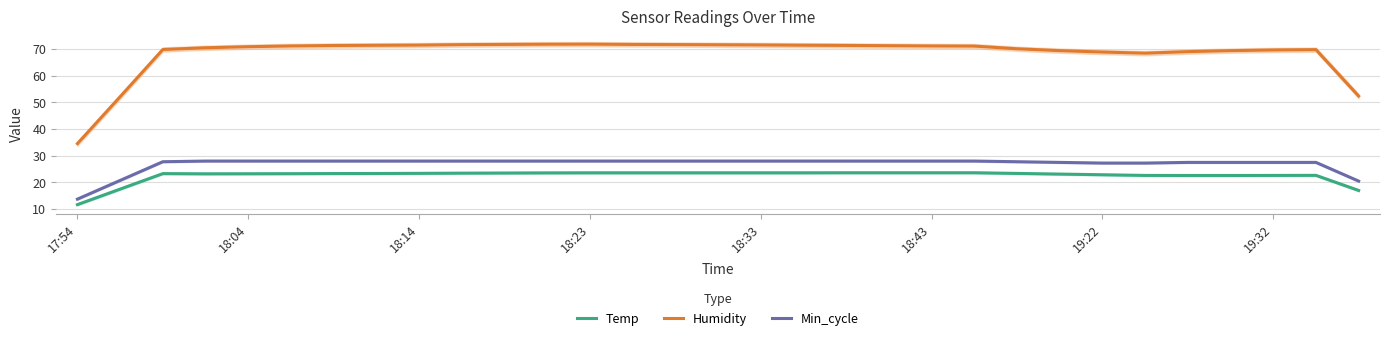

What is the difference between the highest and lowest values at 25?

45.8